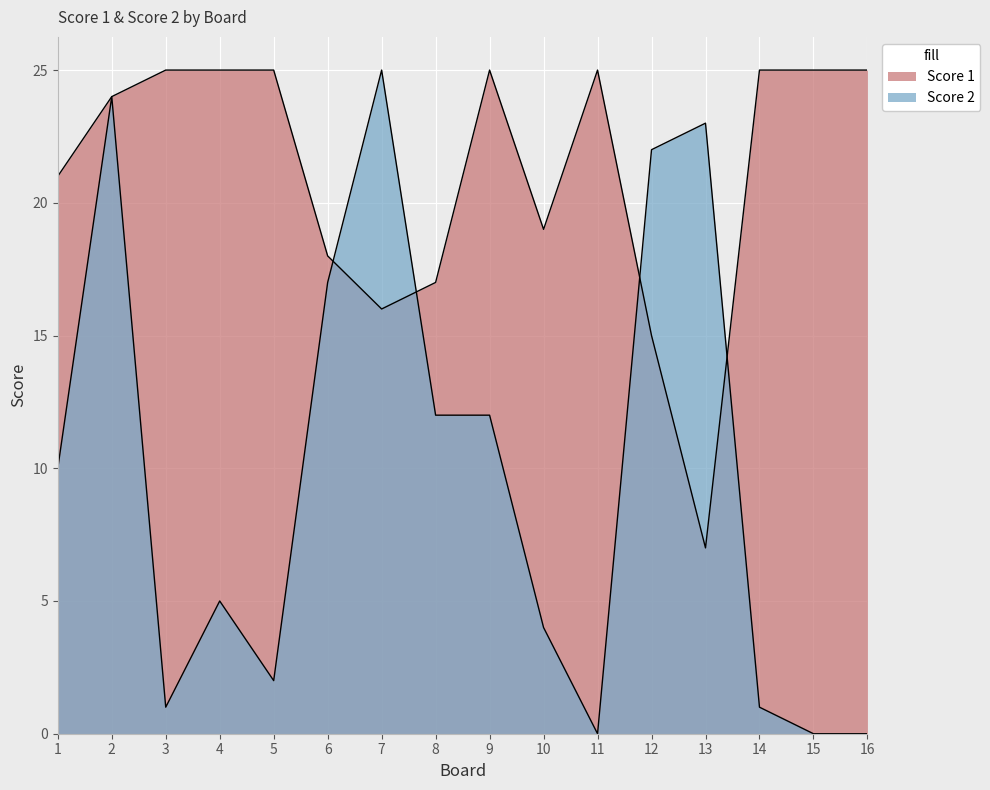

At which label is Score 2 closest to 12?

8